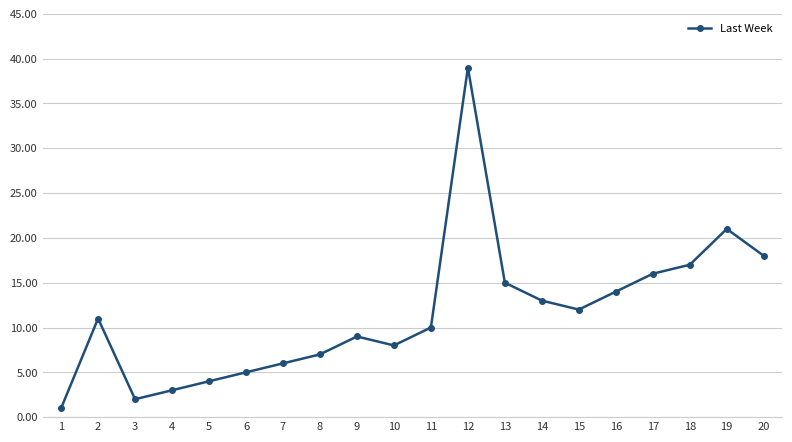

Between 5 and 2, which is larger?

2